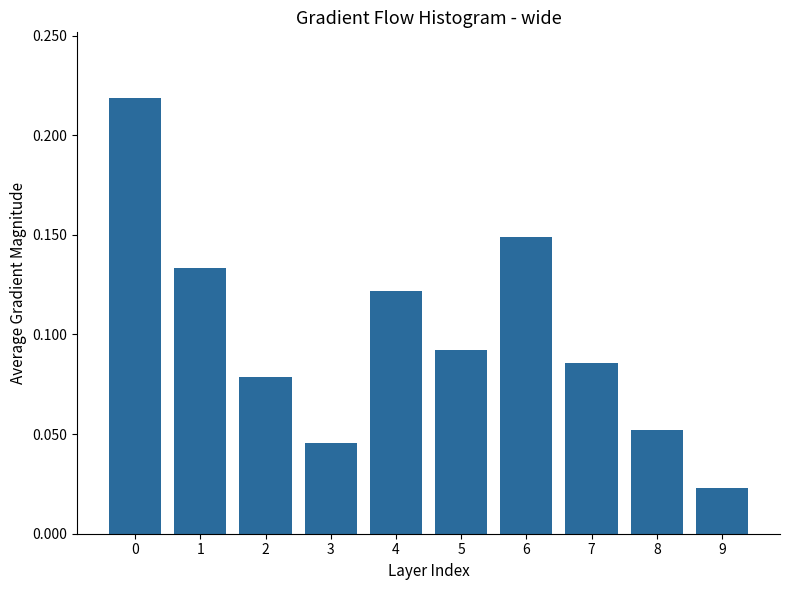

Which label corresponds to the smallest value in the chart?

9